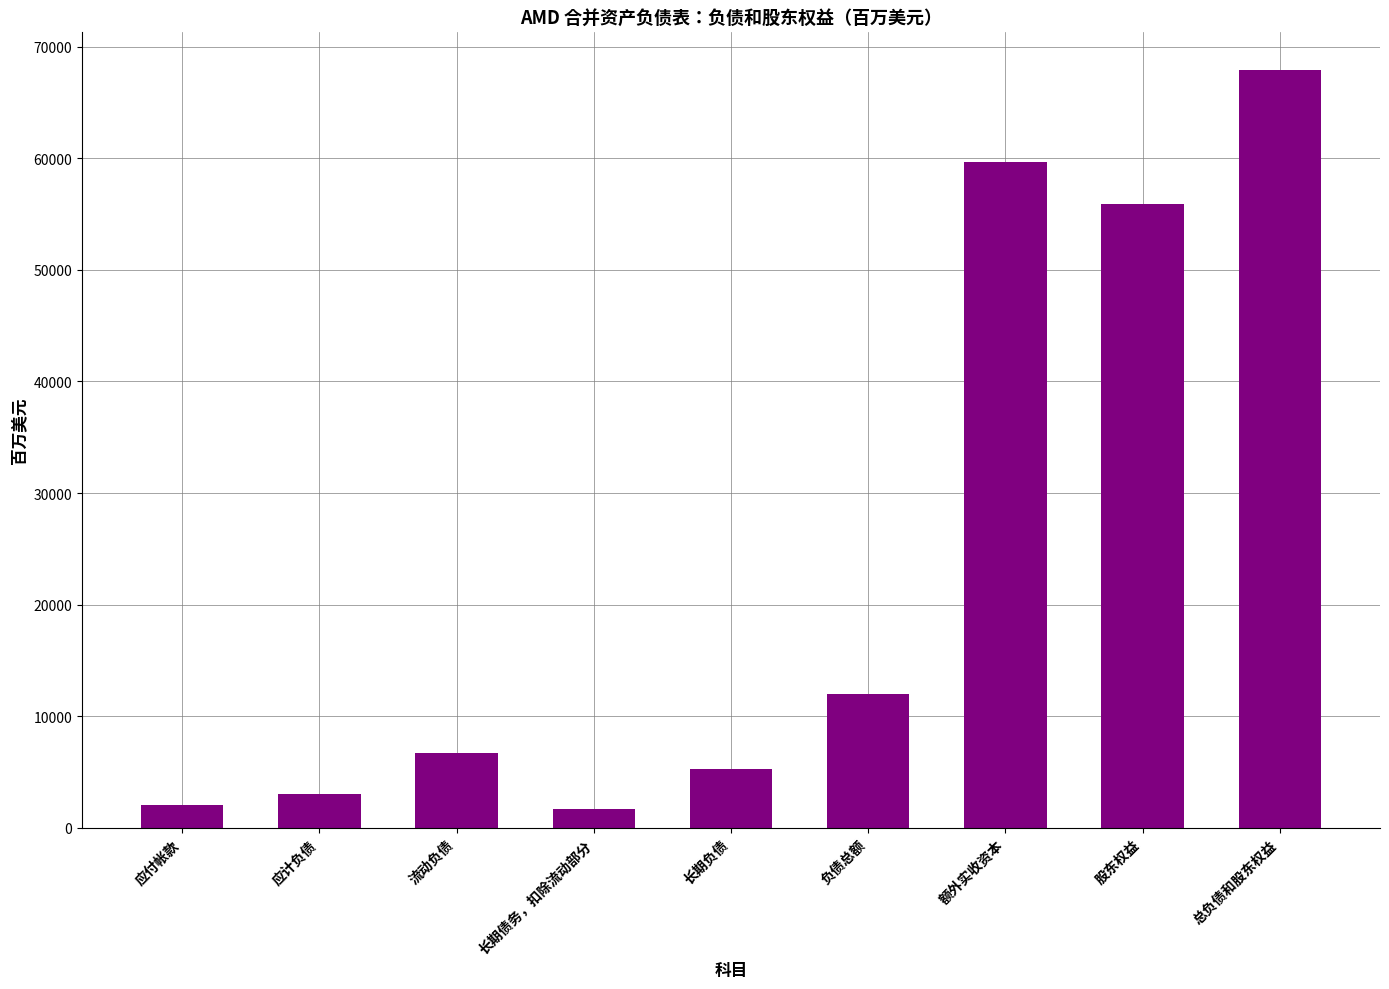

What is the value of the 1st bar from the left?

2055